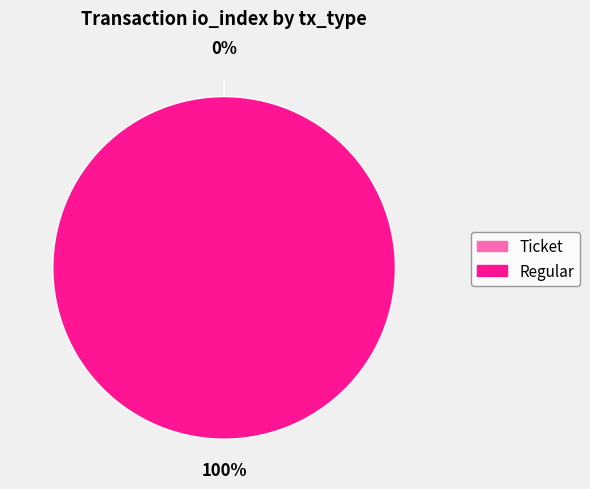

Does Regular represent more than half of the total?

Yes